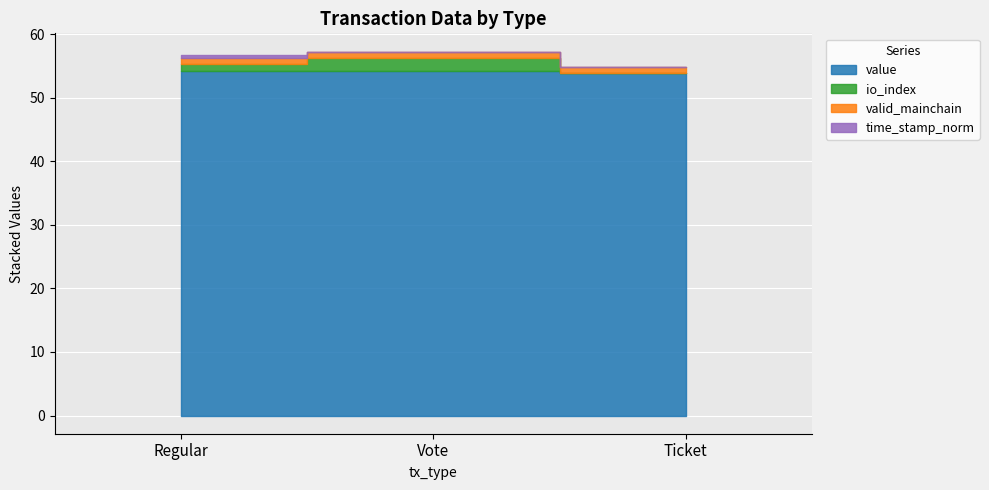

Reading left to right, what are all the values shown in this chart?

value: Regular=54.3	Vote=54.3	Ticket=53.9
io_index: Regular=1.0	Vote=2.0	Ticket=0.0
valid_mainchain: Regular=1.0	Vote=1.0	Ticket=1.0
time_stamp_norm: Regular=0.5	Vote=0.0	Ticket=0.0